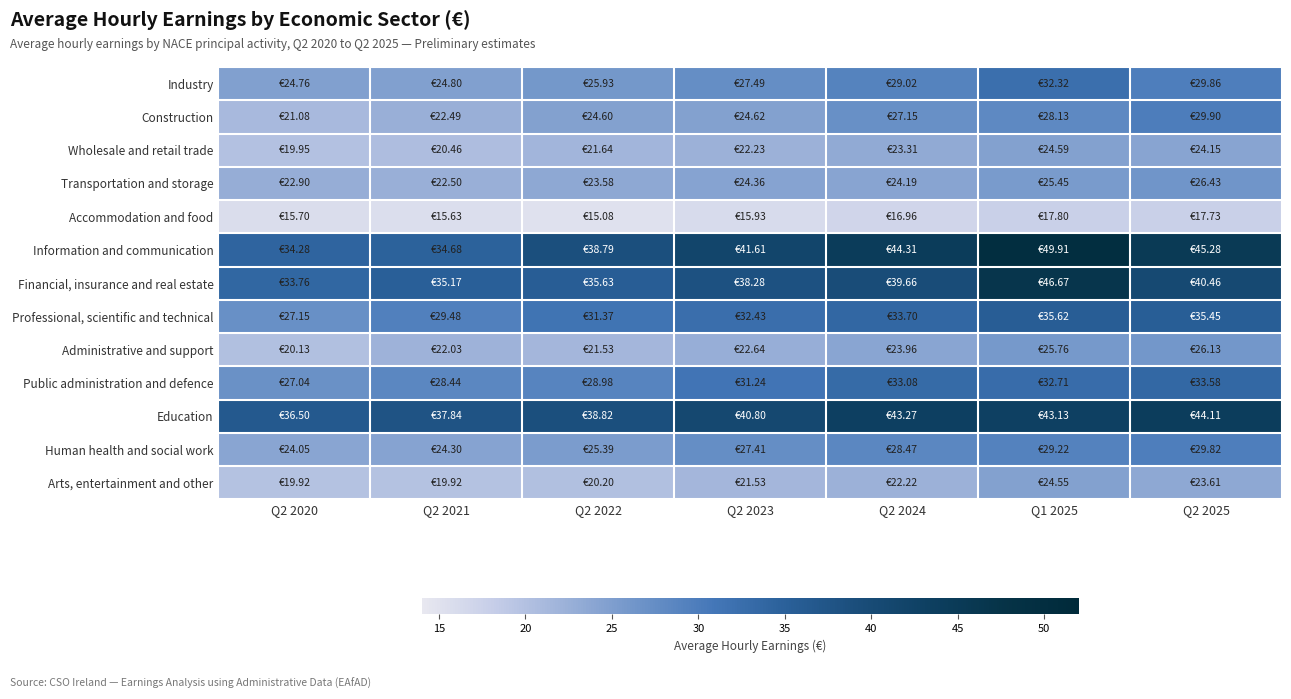

What is the spread (max minus min) of values at Q2 2024?

27.4